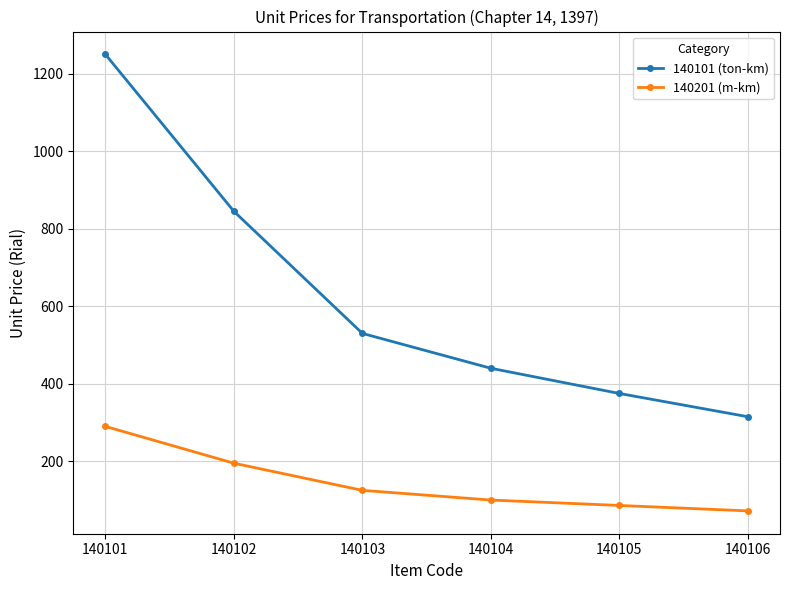

How many data points in 140101 (ton-km) are less than 530?

3